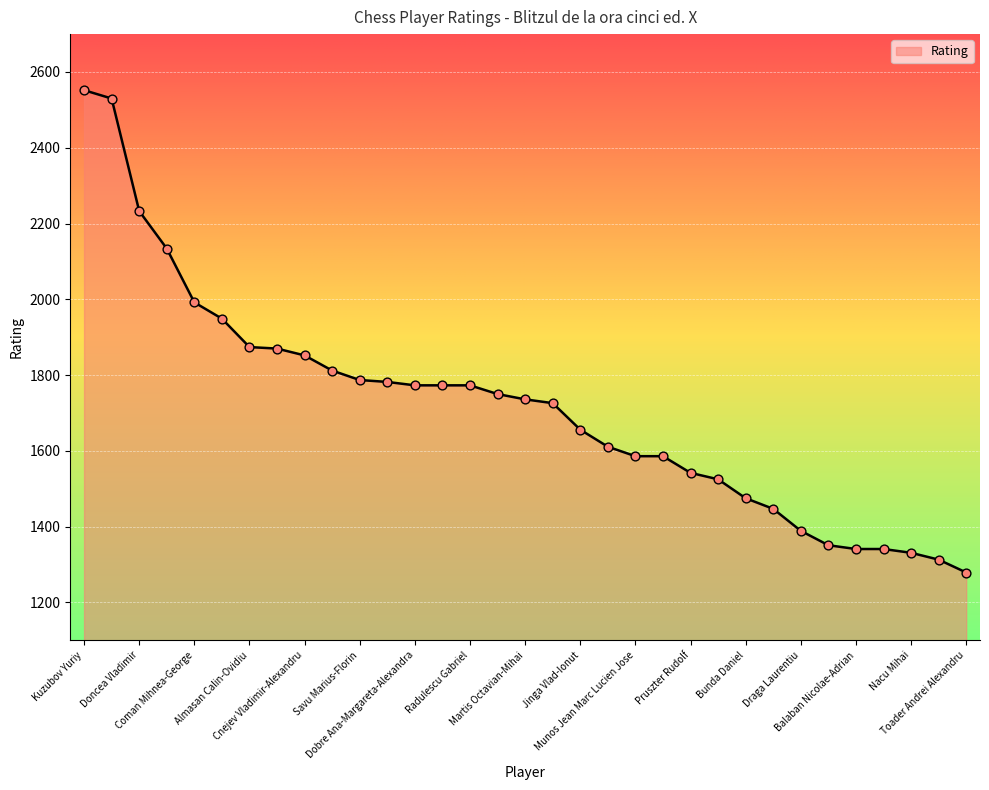

What is the difference between the maximum and minimum values?

1273